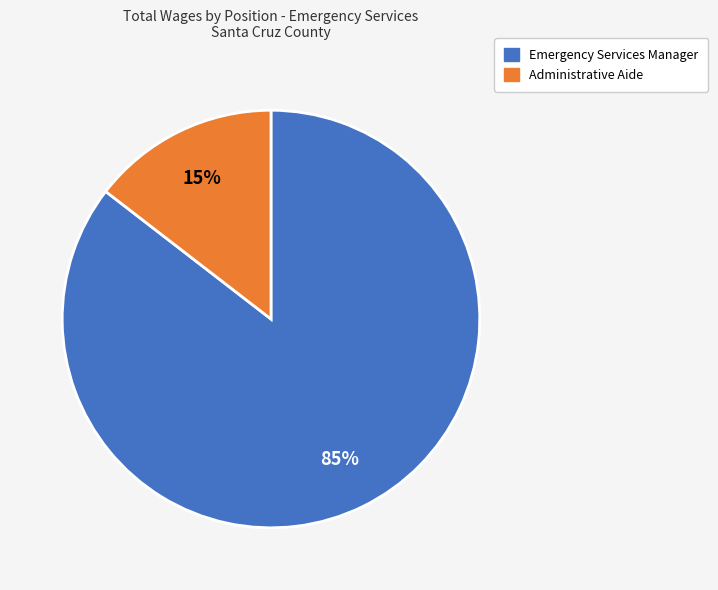

To the nearest percent, what percentage of the pie is Emergency Services Manager?

85%